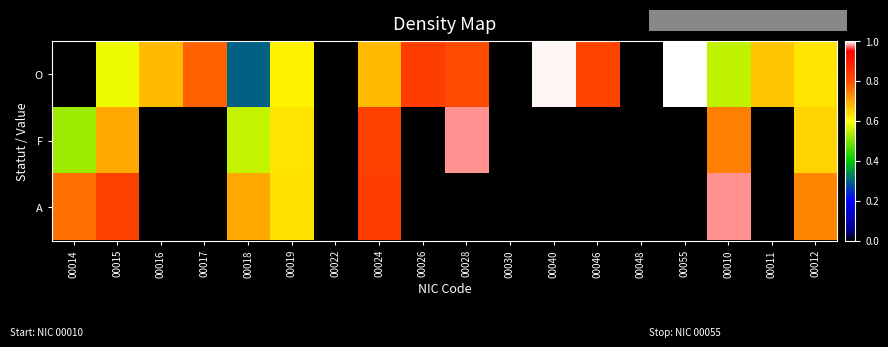

How many categories are shown in the chart?

18